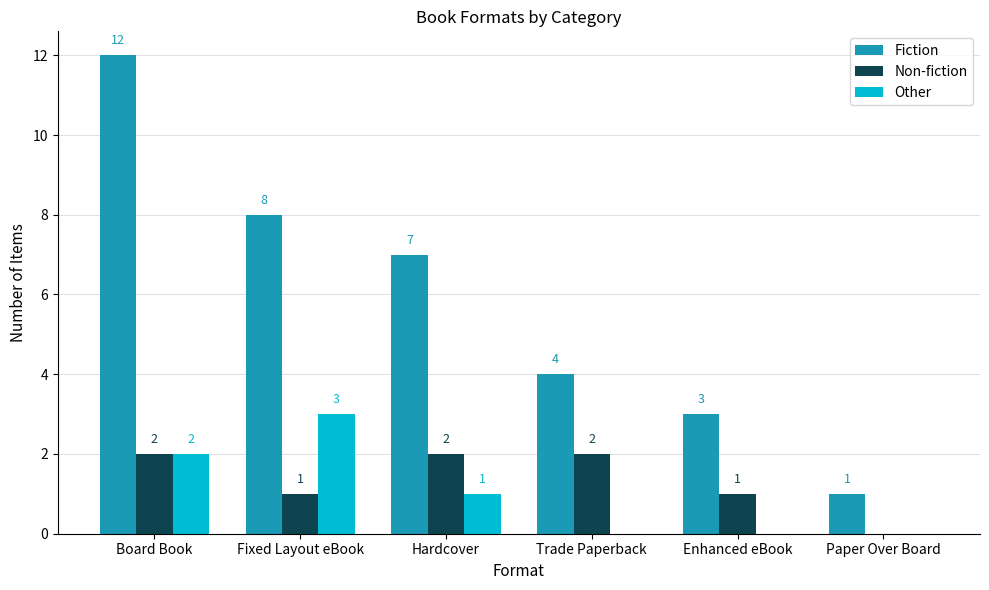

Which series has the largest total across all categories?

Fiction